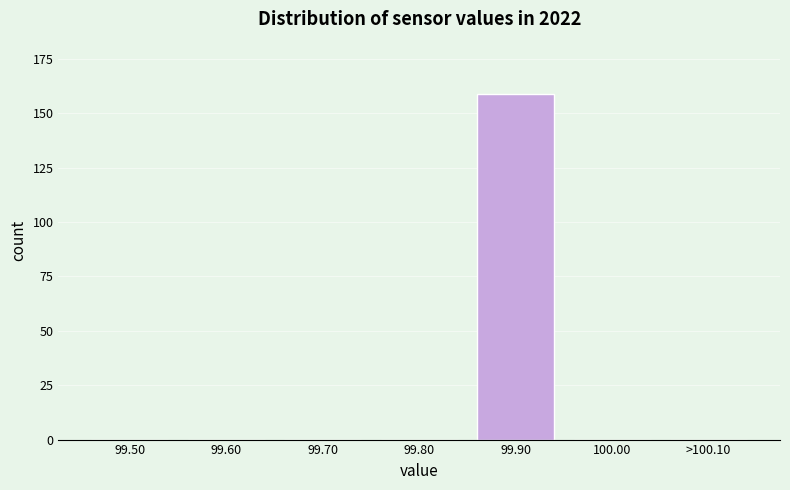

Reading left to right, list all the values displayed in this chart.

99.50=0	99.60=0	99.70=0	99.80=0	99.90=159	100.00=0	>100.10=0